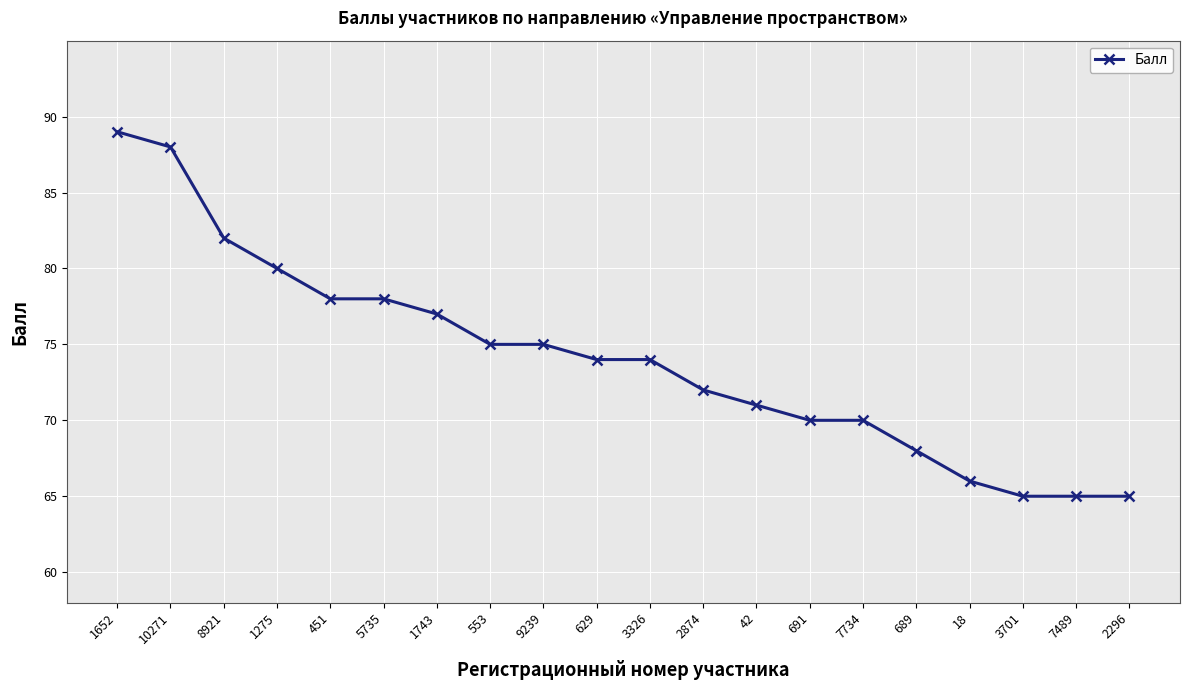

What is the greatest value displayed?

89